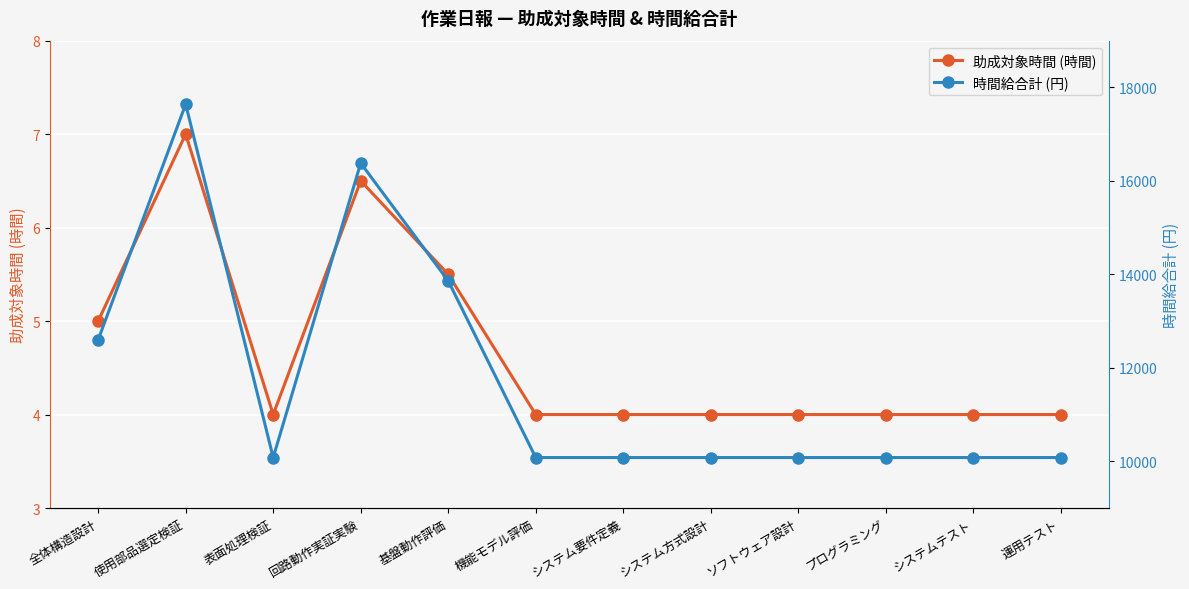

Count the number of categories in the chart.

12